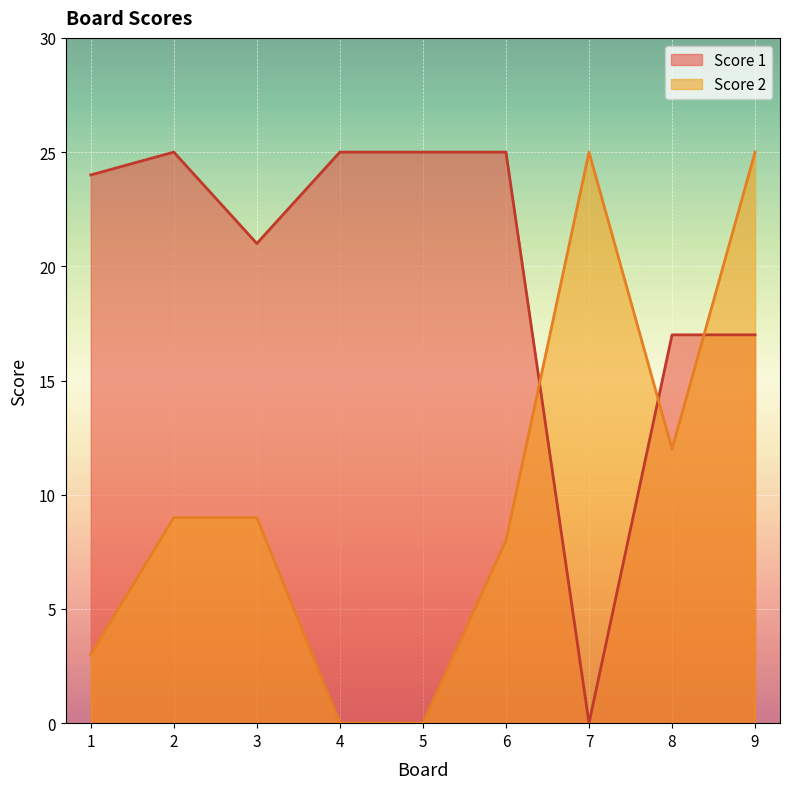

At which label does Score 2 reach its peak?

7